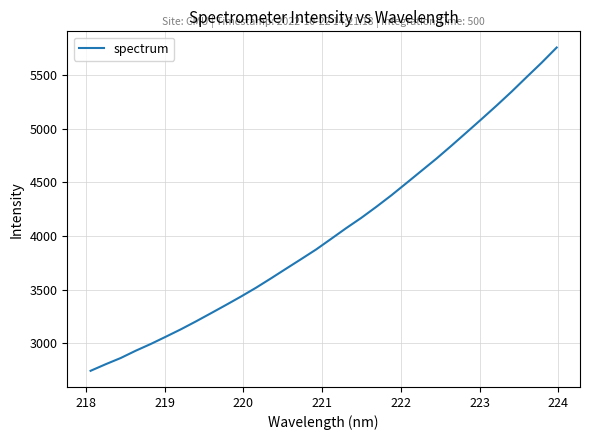

What is the minimum value shown in the chart?

2745.1